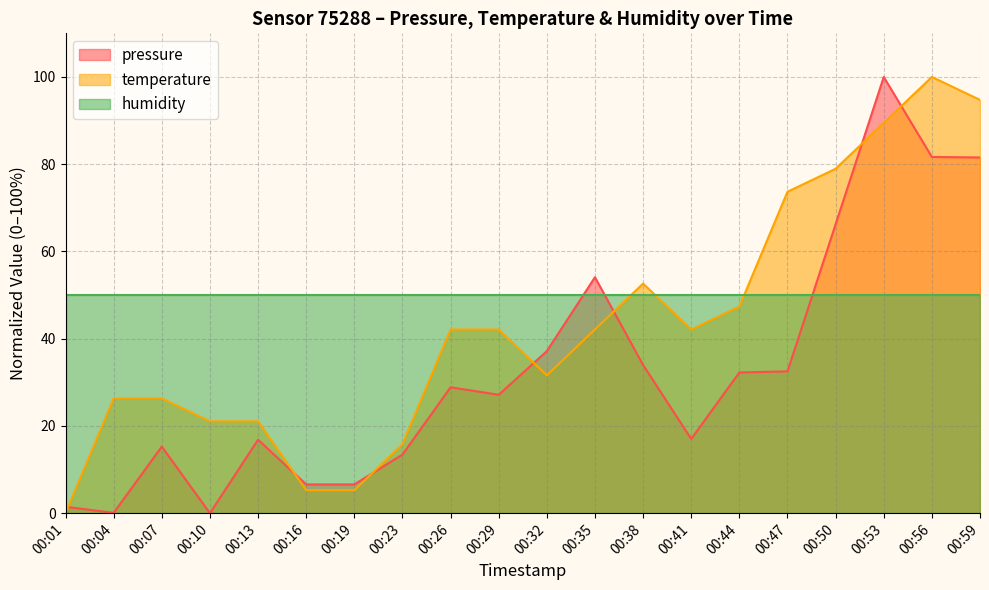

How many values in temperature are above zero?

19